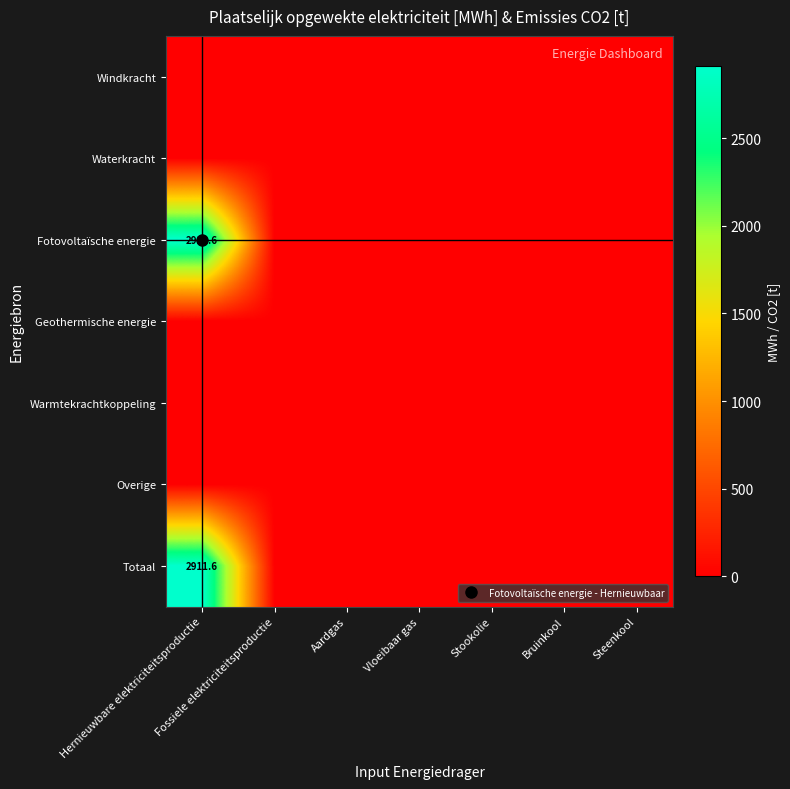

The value of Totaal at Vloeibaar gas is 1251.6. True or false?

False